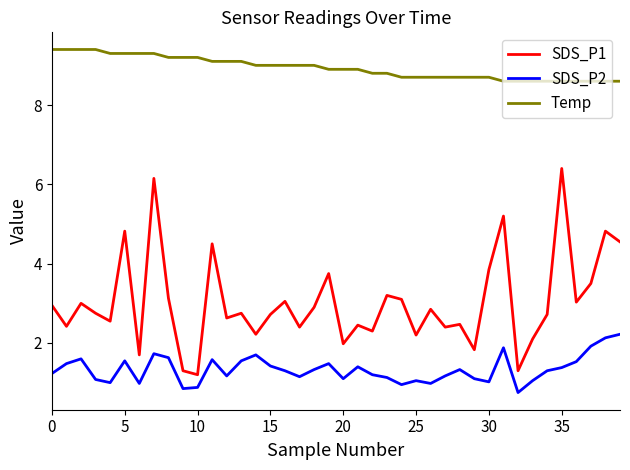

List the series in order of their peak value, lowest first.

SDS_P2, SDS_P1, Temp